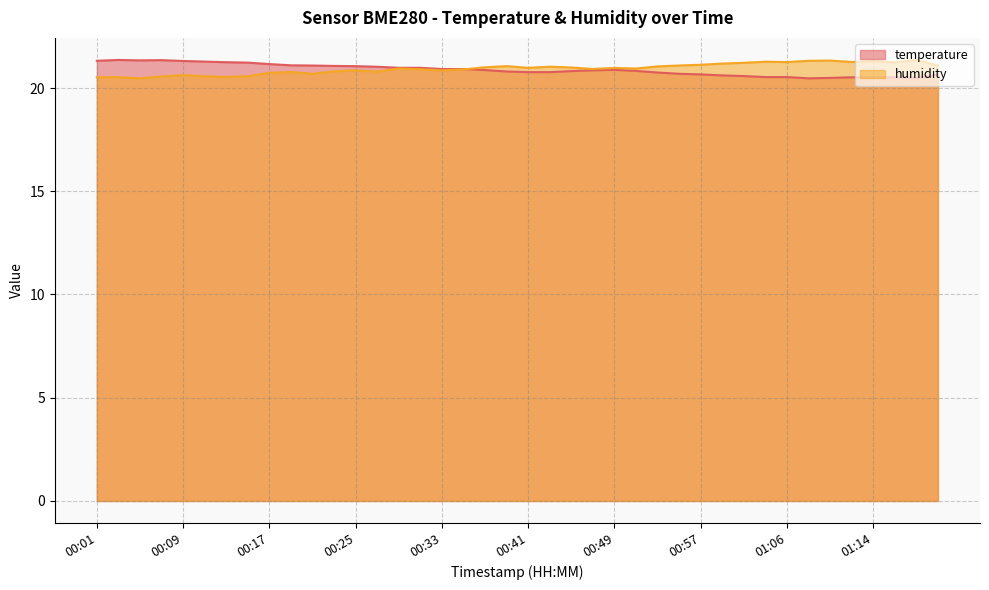

Which series has the largest total across all categories?

humidity